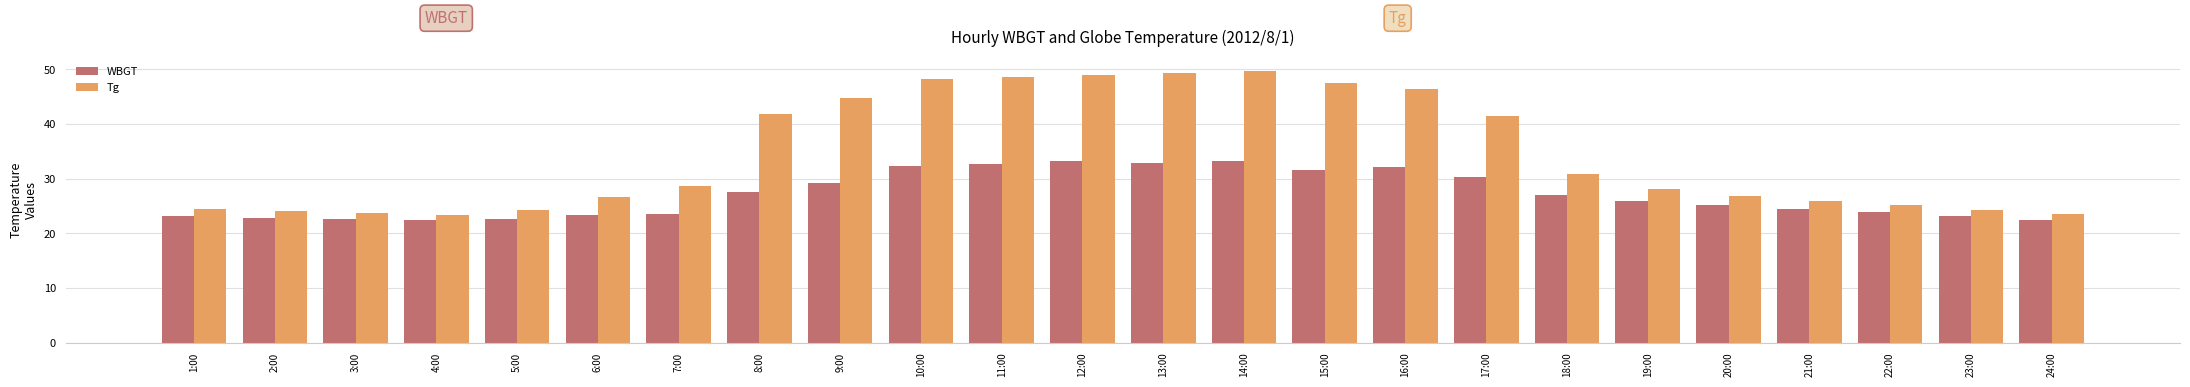

What is the smallest value displayed?

22.4